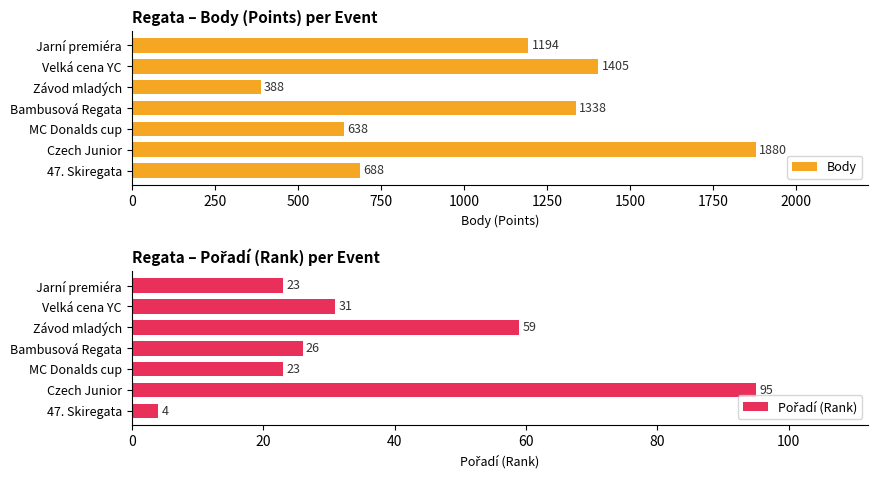

What is the difference between the maximum and minimum values in the Body series?

1492